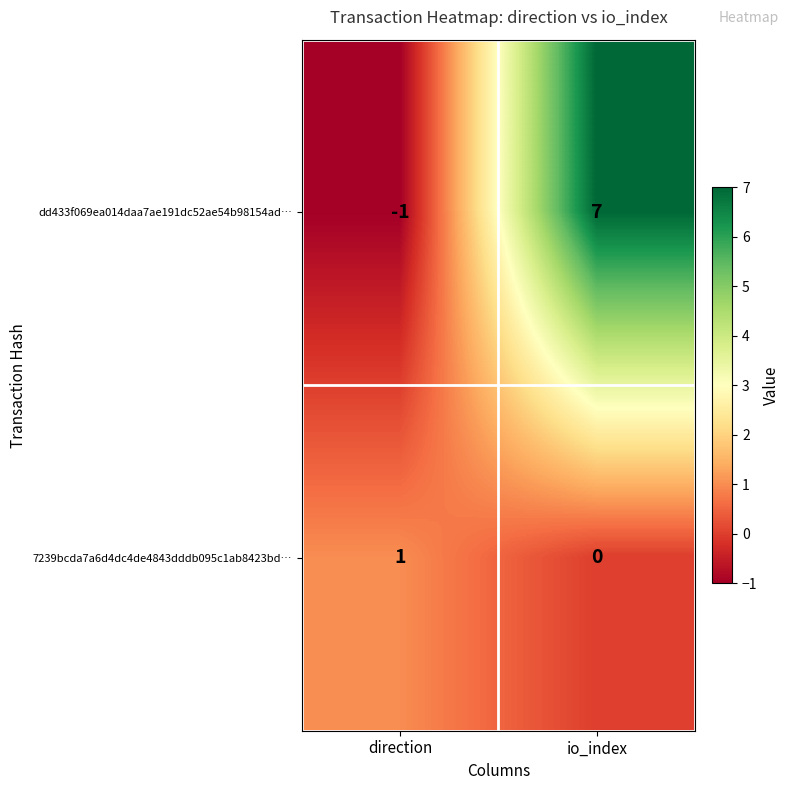

Which series has the largest total across all categories?

dd433f069ea014daa7ae191dc52ae54b98154ad…